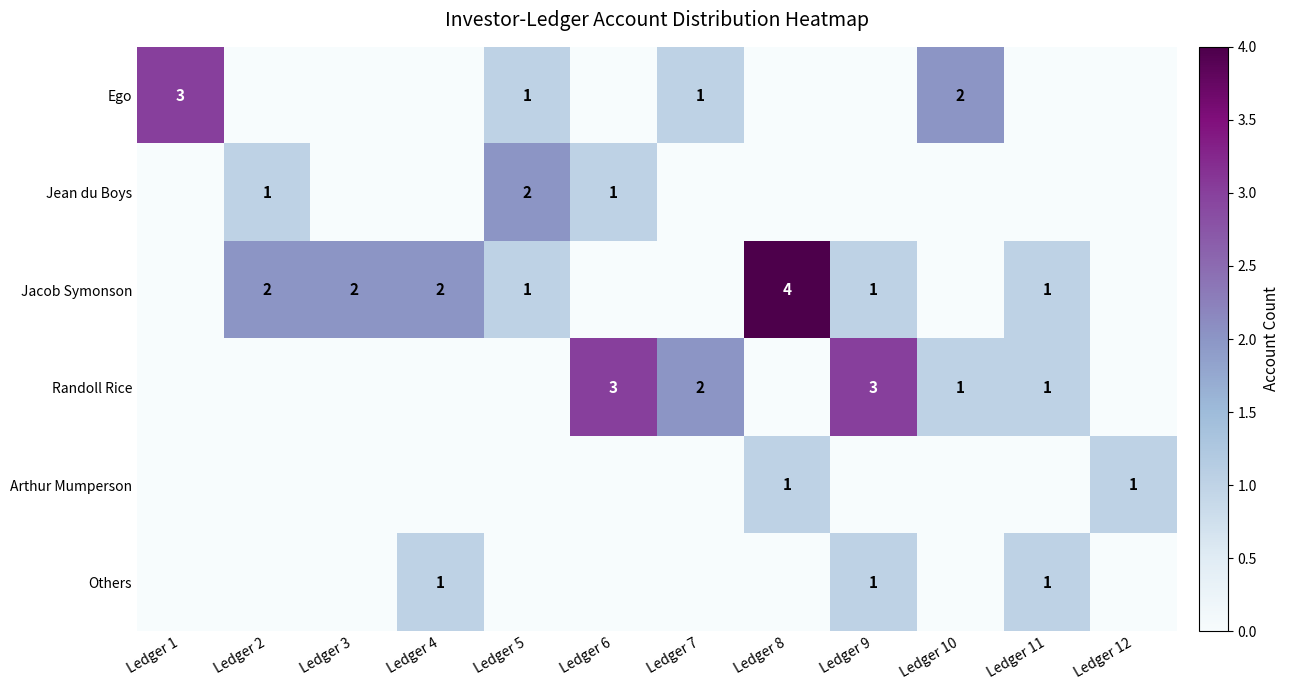

Between Ledger 5 and Ledger 6, which is larger?

Ledger 5